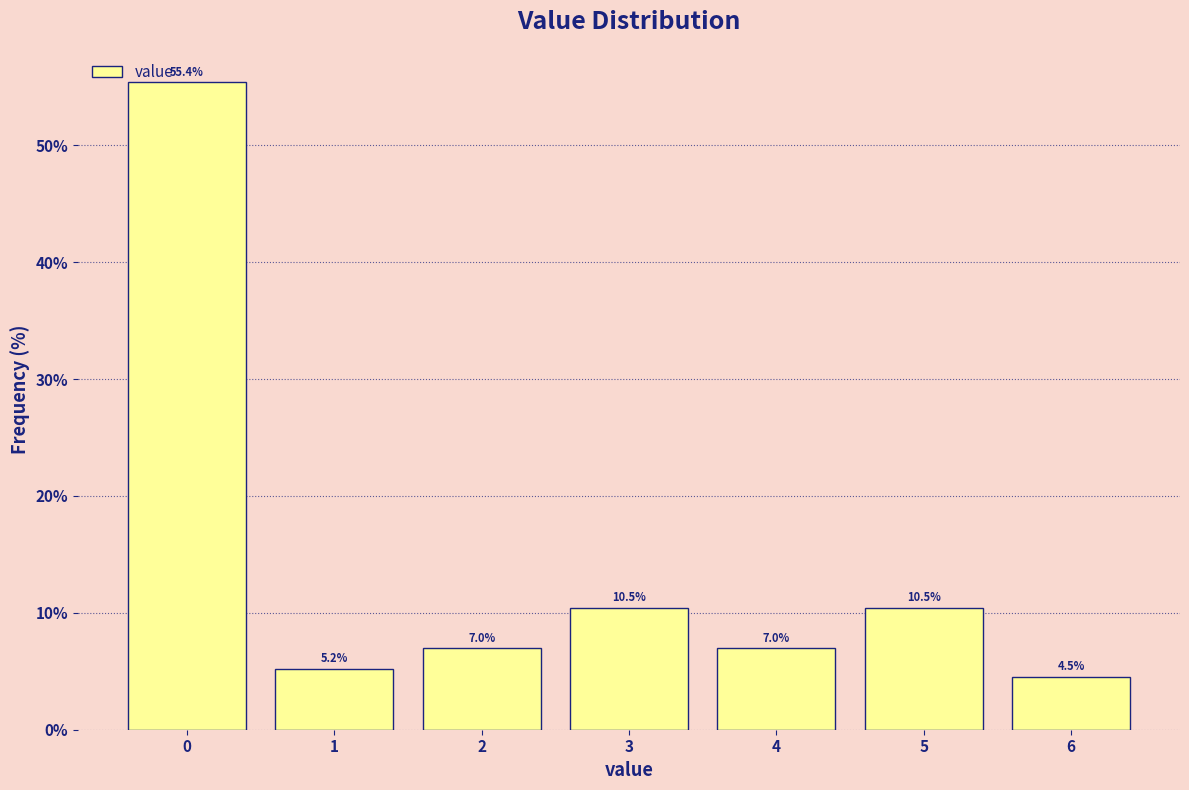

Reading right to left, what are all the values shown in this chart?

4.5	10.5	7.0	10.5	7.0	5.2	55.4